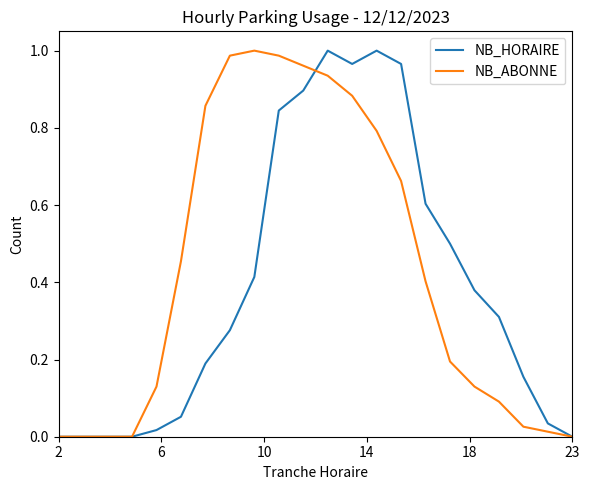

How many lines are shown in the chart?

2